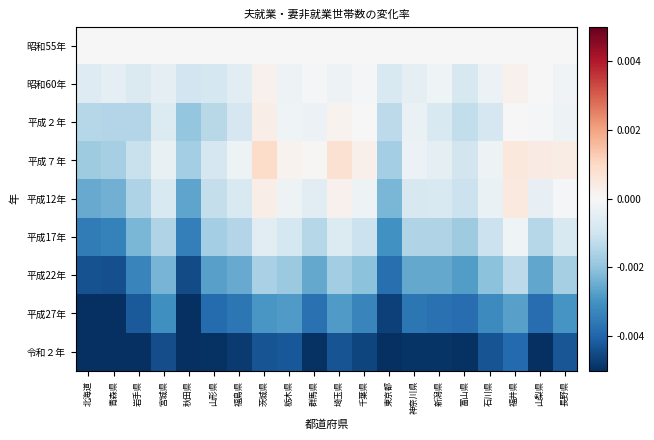

List the series in order of their peak value, lowest first.

令和２年, 平成27年, 平成22年, 平成17年, 昭和55年, 昭和60年, 平成２年, 平成12年, 平成７年